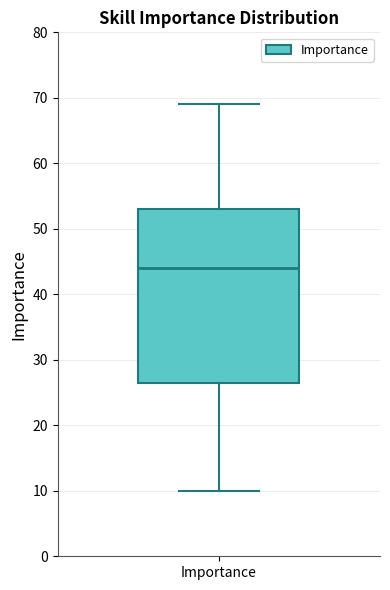

Transcribe this box plot: give where the median line is, the range the box spans, and where the two whiskers end, as read against the y-axis. The values are not printed on the chart, so give them approximately, as read against the axis.

median 44, box 27 to 53, whiskers 10 to 69